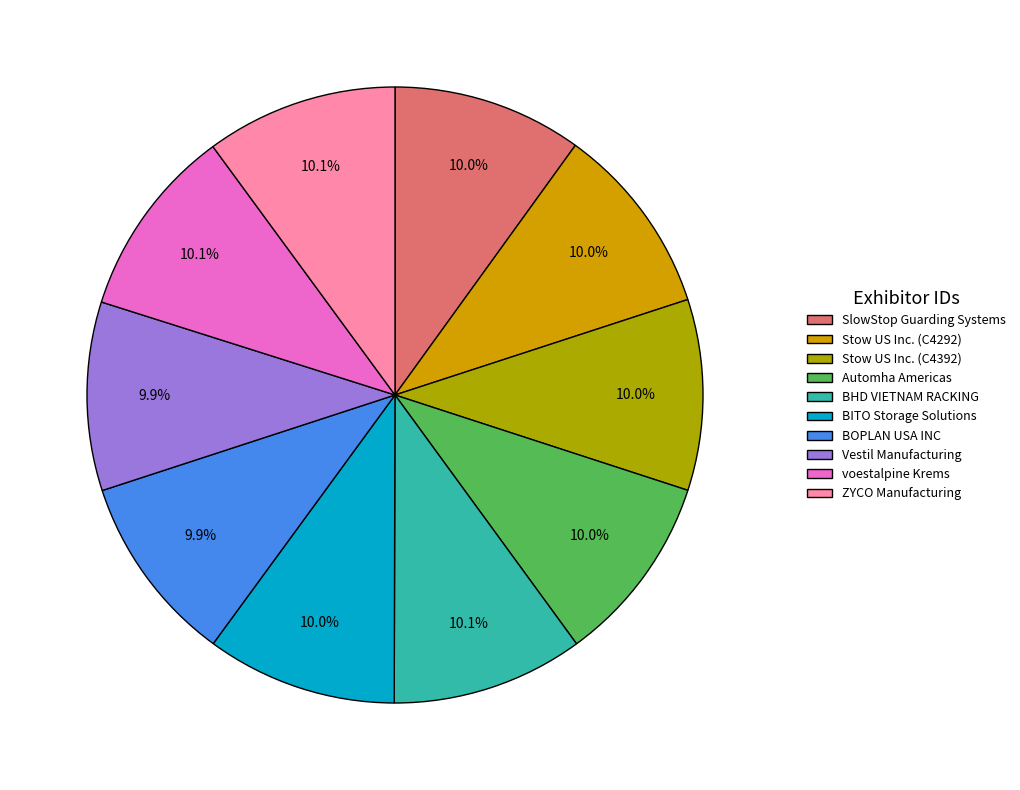

How much of the chart is everything except voestalpine Krems?

89.9%